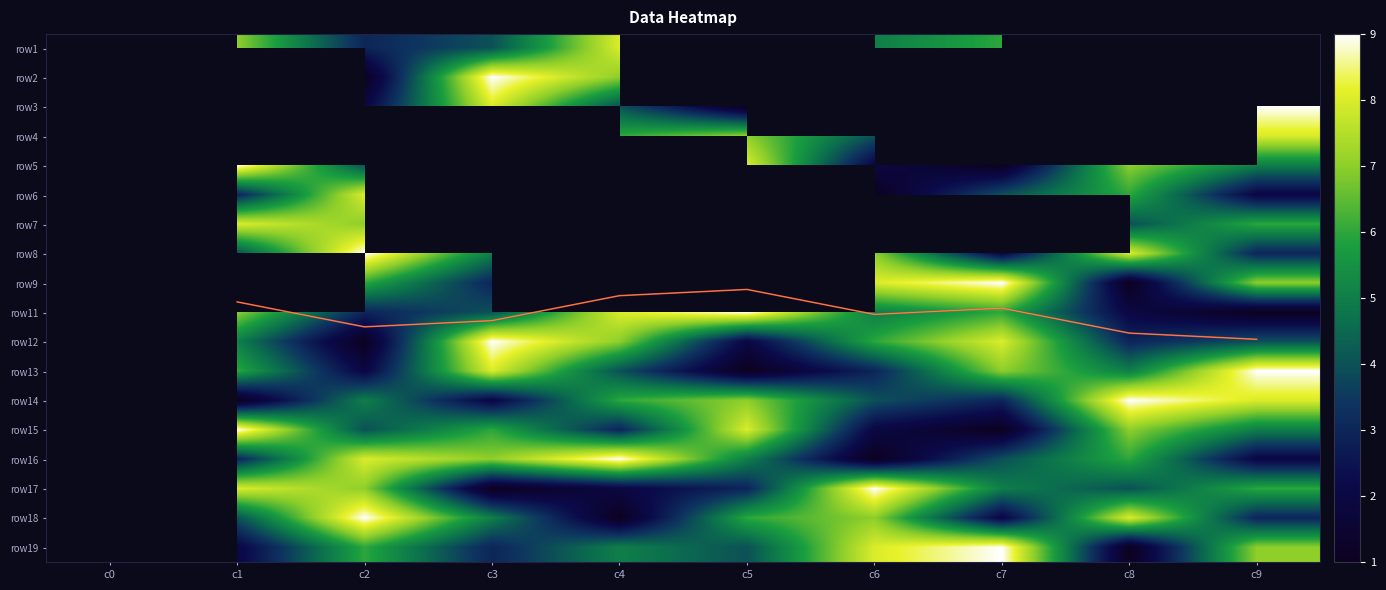

At how many categories does at least one series exceed 2?

9